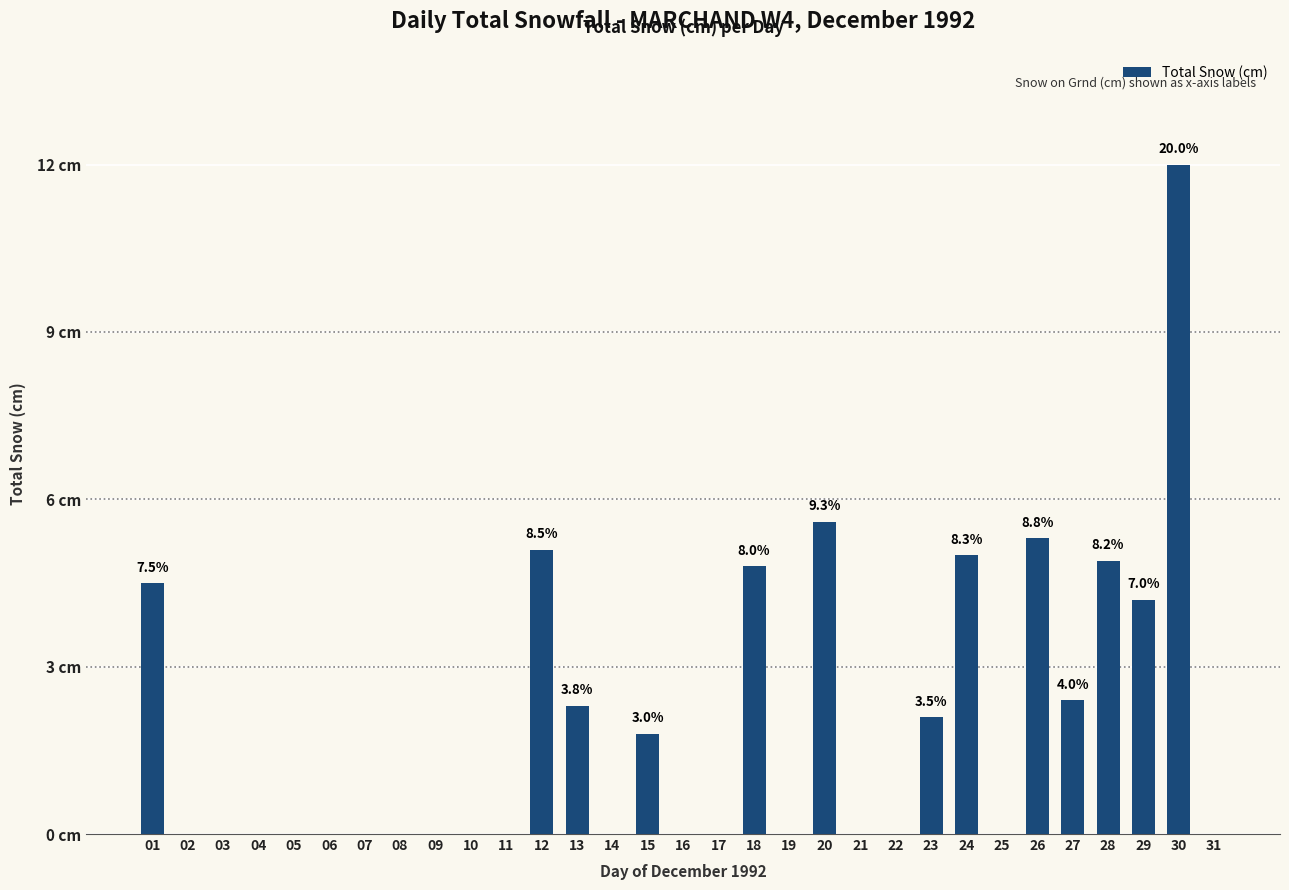

List the labels in order of value, largest first.

30, 20, 26, 12, 24, 28, 18, 01, 29, 27, 13, 23, 15, 02, 03, 04, 05, 06, 07, 08, 09, 10, 11, 14, 16, 17, 19, 21, 22, 25, 31